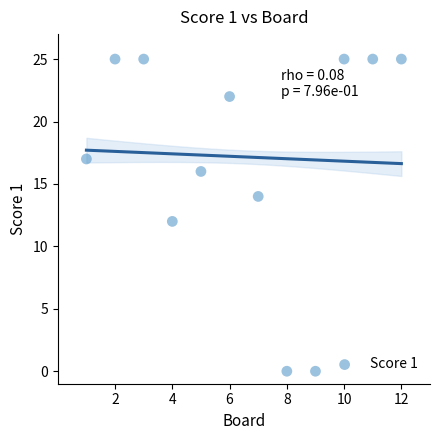

What is the average X value?

6